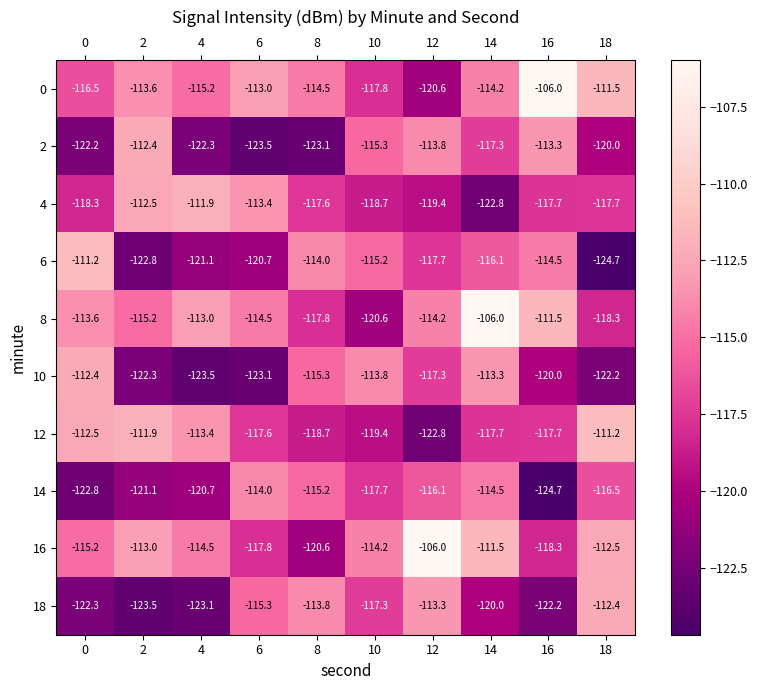

True or false: 18 has a value of -120.0 at 14.

True